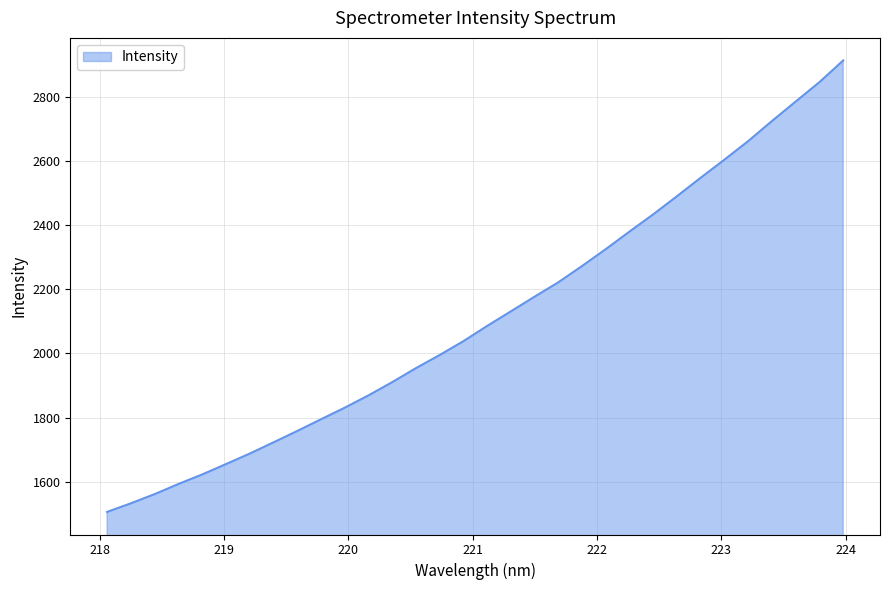

What is the difference between the maximum and minimum values?

1409.5